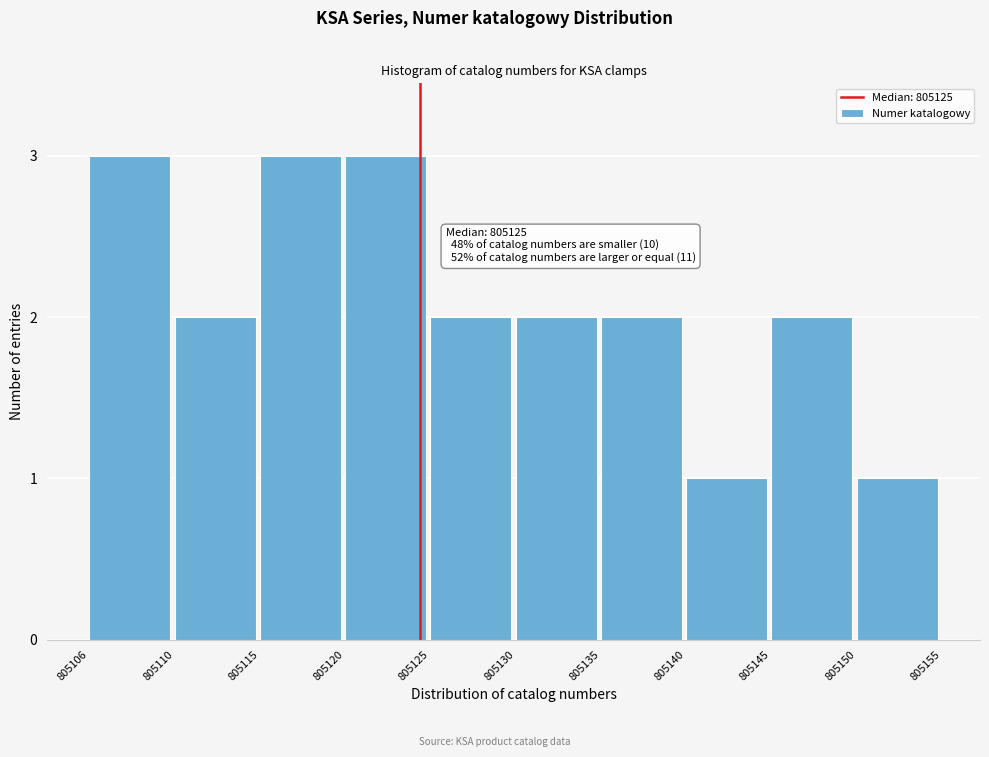

Reading left to right, extract all data points from this chart.

805106=3	805110=2	805115=3	805120=3	805125=2	805130=2	805135=2	805140=1	805145=2	805150=1